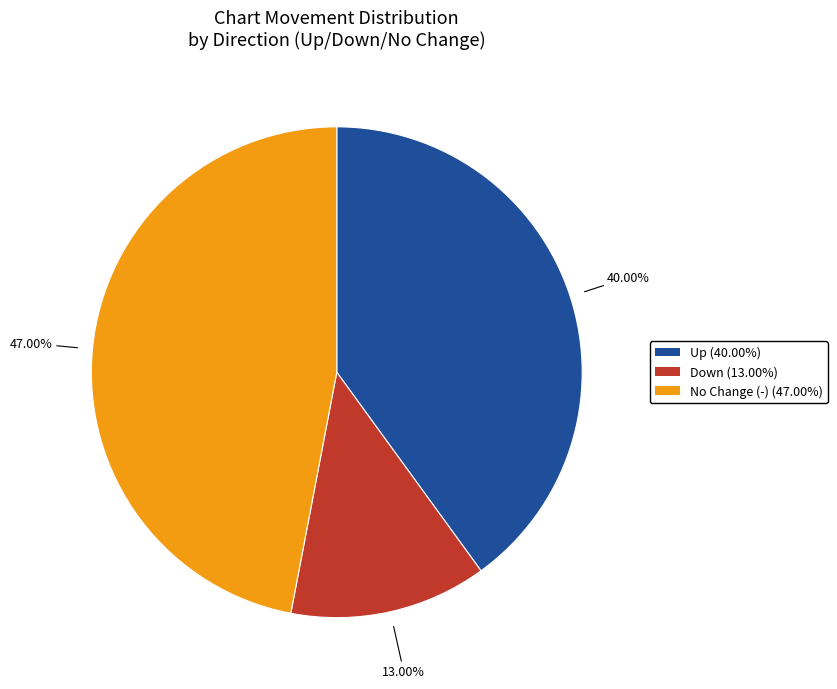

To the nearest percent, what is the average slice percentage?

33%